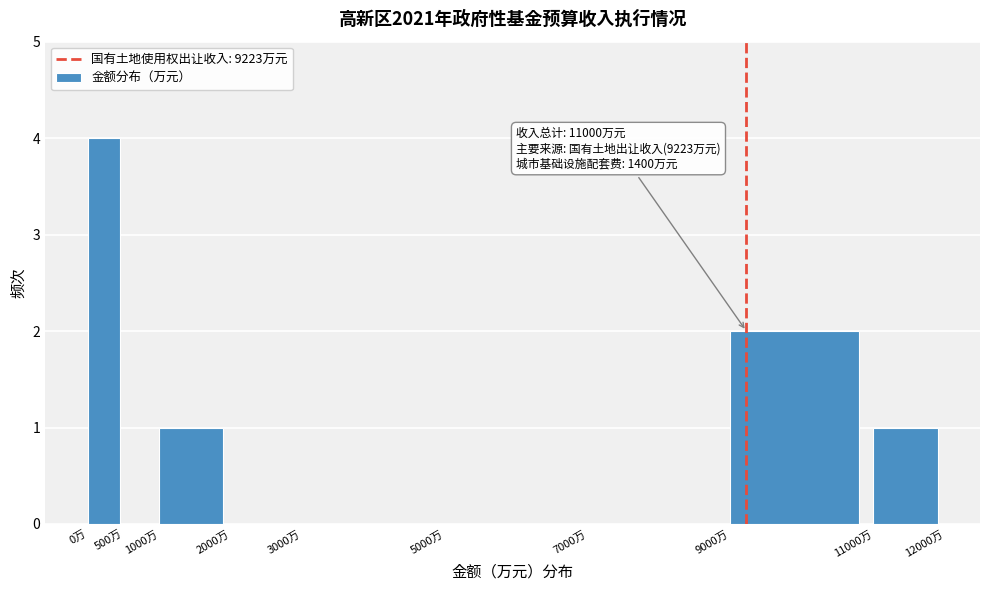

Over which range of the x-axis is the bar tallest?

0 to 500